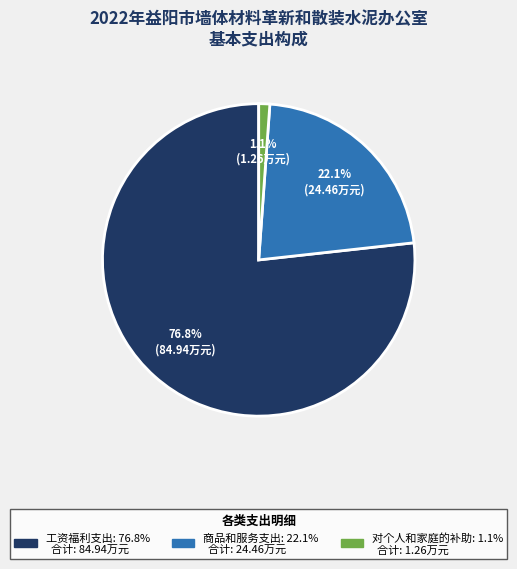

True or false: 商品和服务支出 accounts for 31% of the total.

False